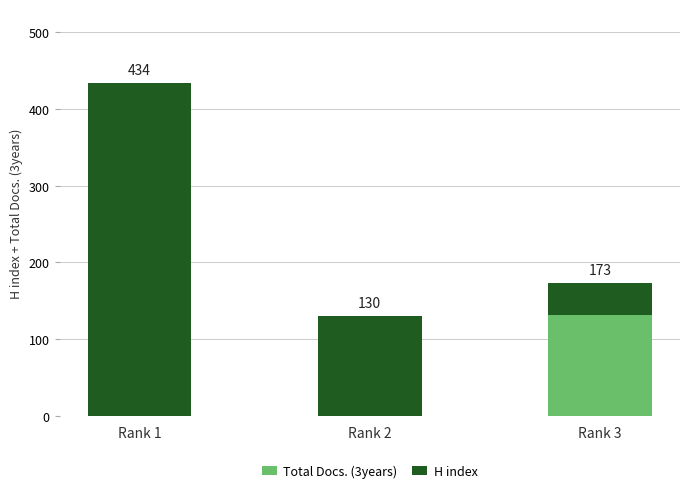

The value of Total Docs. (3years) at Rank 1 is 59. True or false?

False